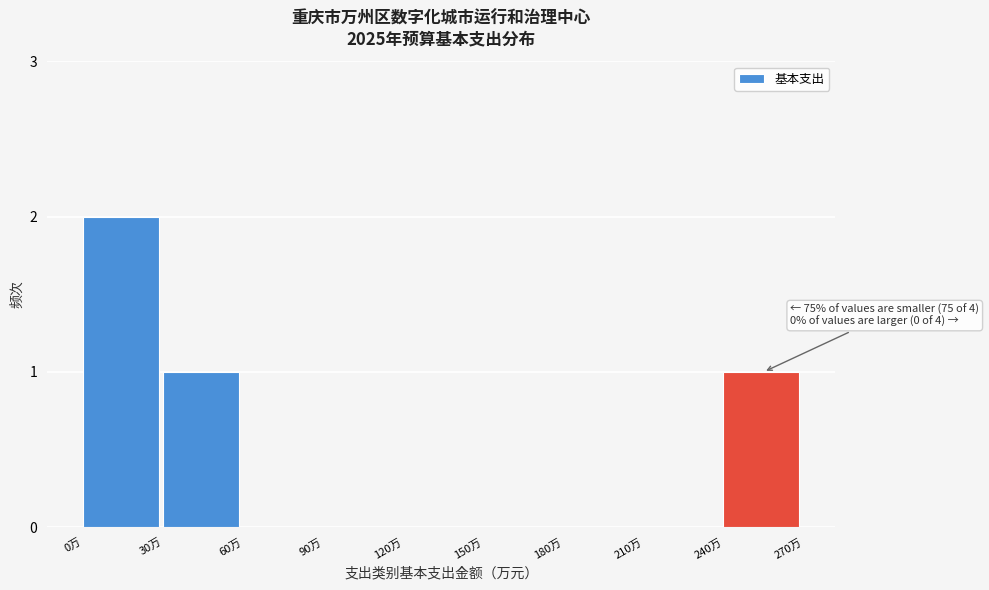

Reading left to right, extract all data points from this chart.

0万=2	30万=1	60万=0	90万=0	120万=0	150万=0	180万=0	210万=0	240万=1